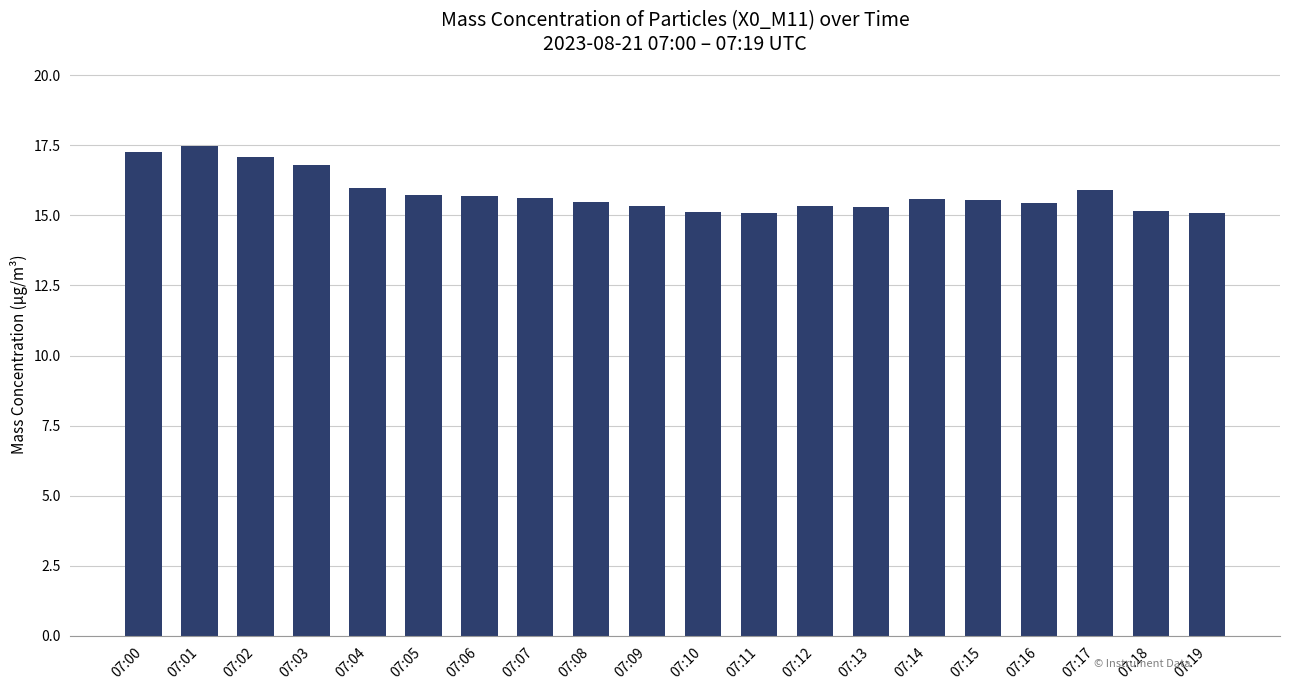

What is the value of the 13th bar from the left?

15.3